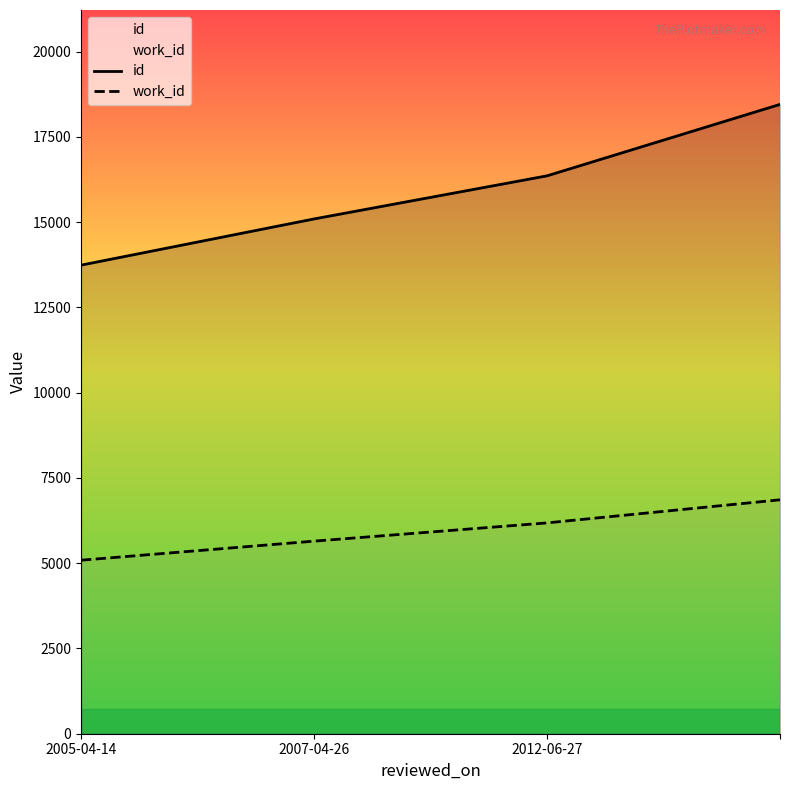

What is the maximum value for work_id?

6859